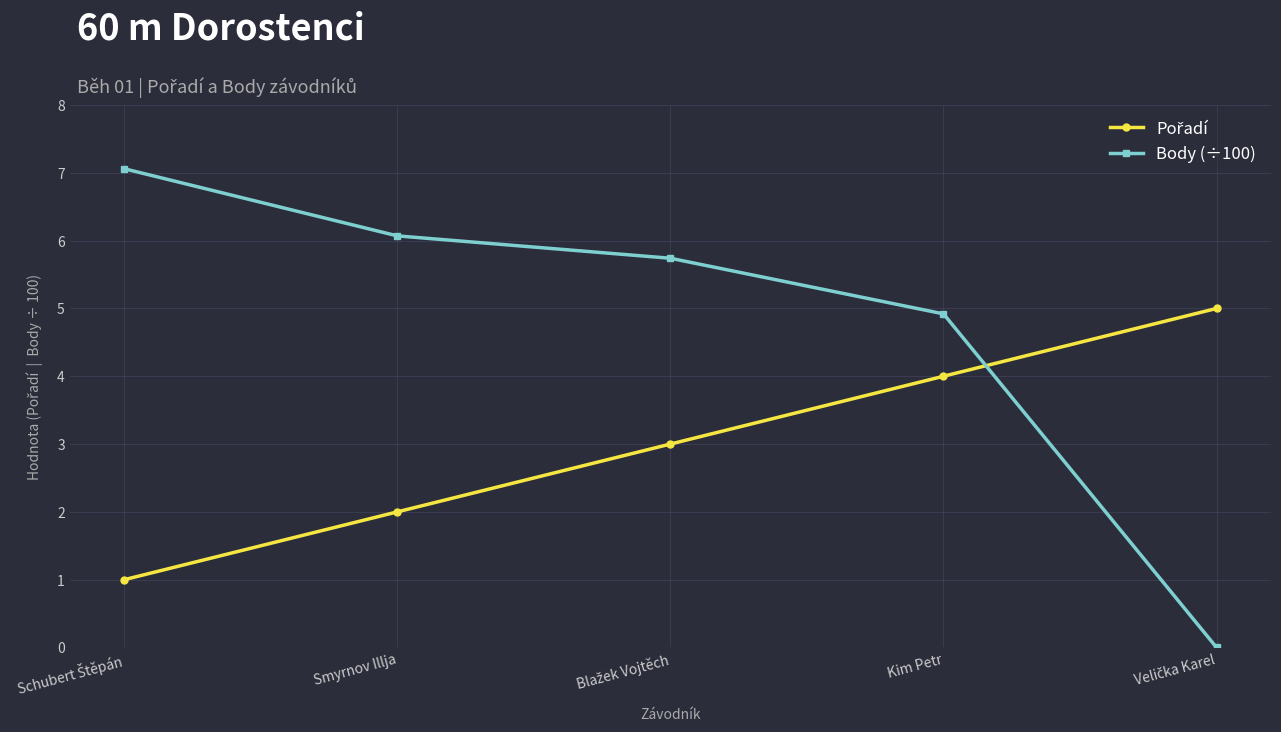

The Body (÷100) series shows 3.4 at Smyrnov Illja. True or false?

False